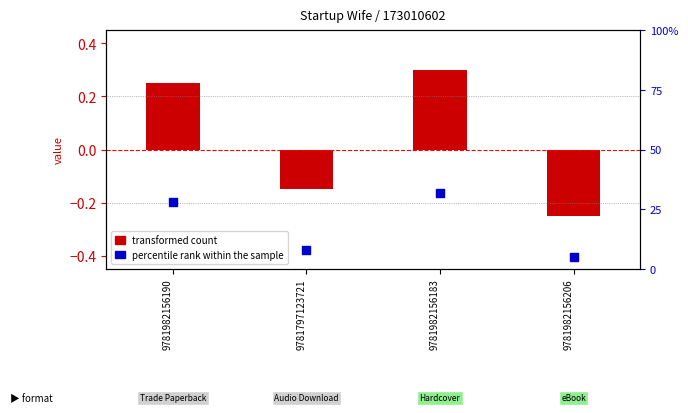

Which series reaches the maximum Y coordinate?

percentile rank within the sample